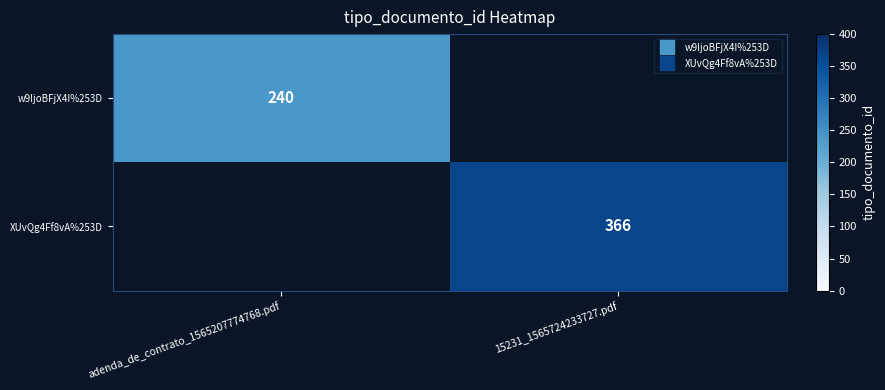

List the labels in order of XUvQg4Ff8vA%253D value, largest first.

adenda_de_contrato_1565207774768.pdf, 15231_1565724233727.pdf